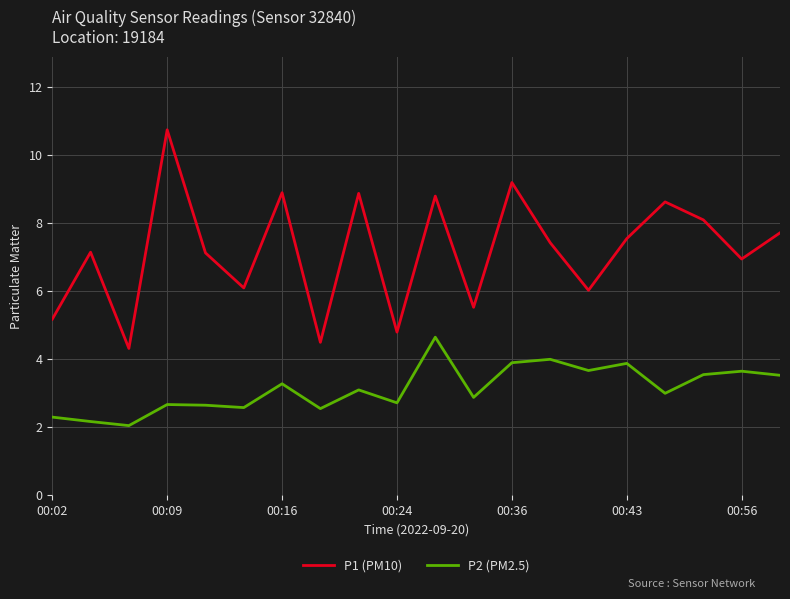

Which series has the largest total across all categories?

P1 (PM10)